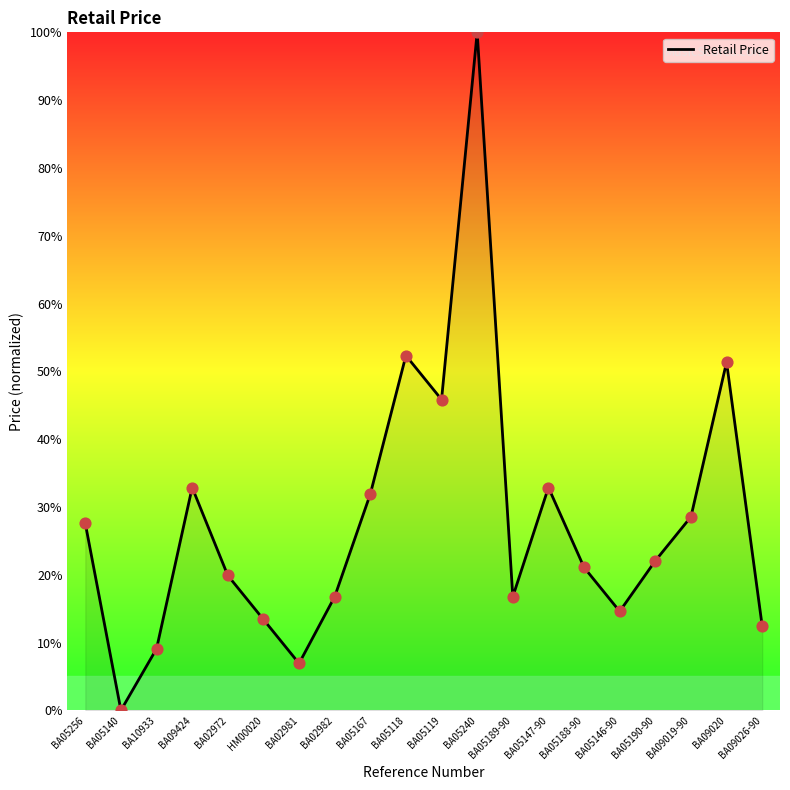

What is the change in value from BA05140 to BA05119?

+45.8